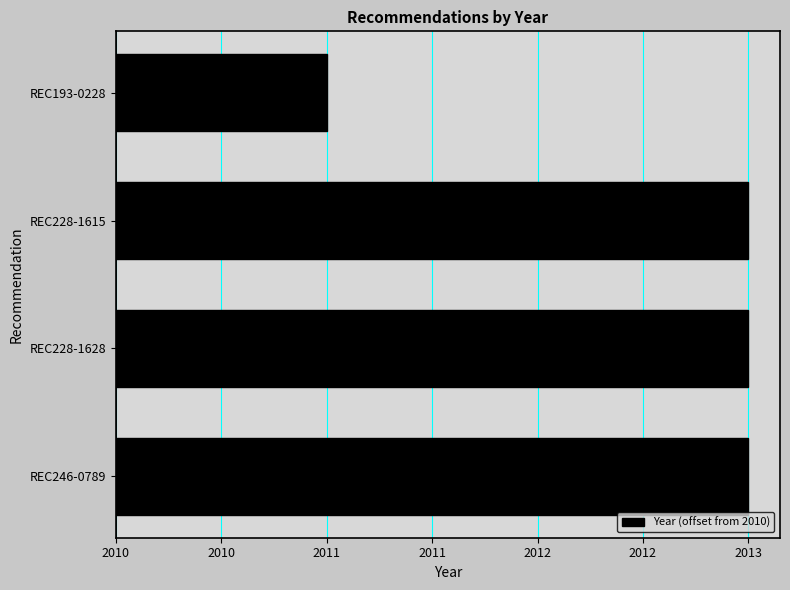

Are the bars horizontal?

Yes